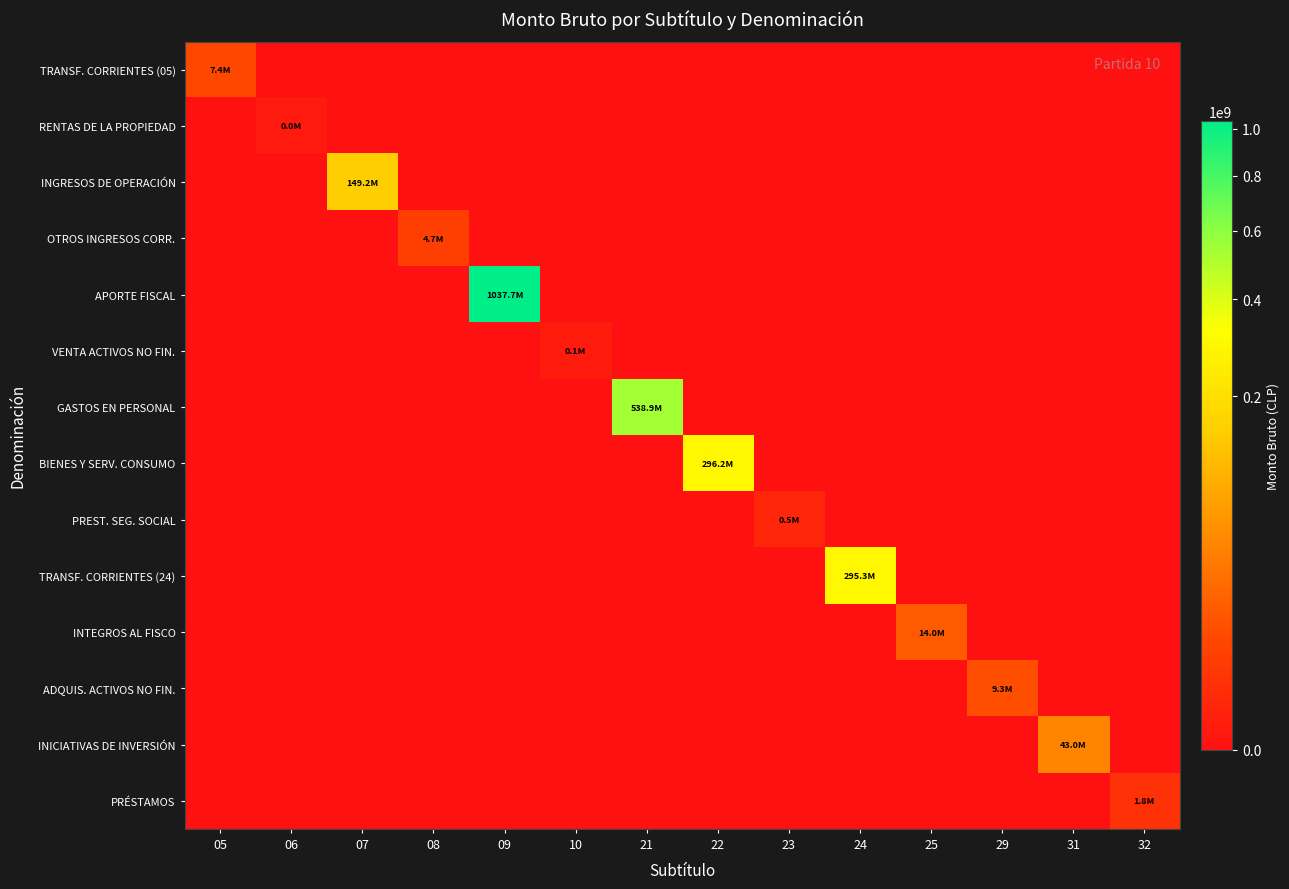

What is the difference between the highest and lowest values at 31?

42952208